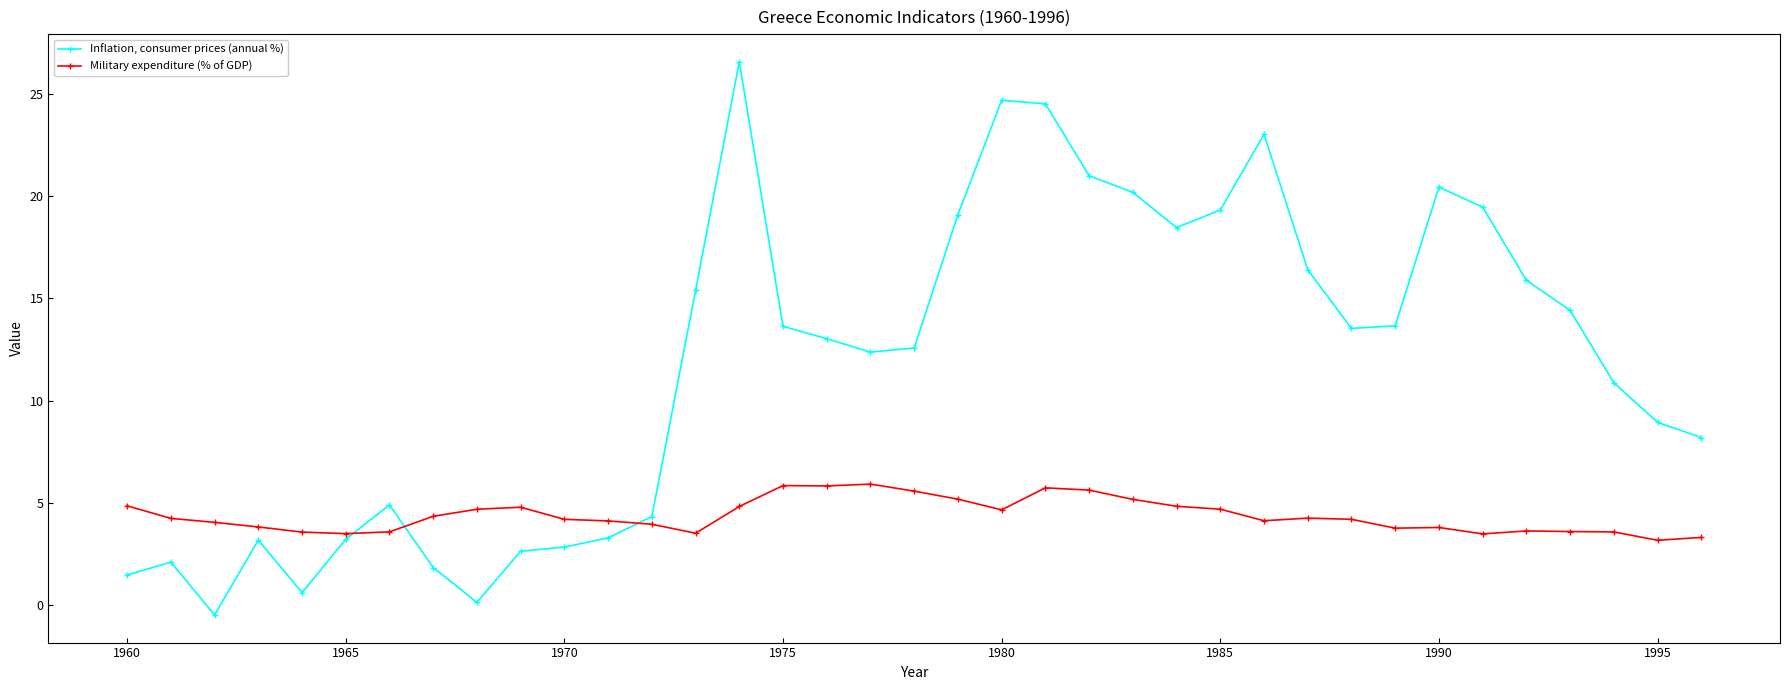

What is the highest value of the Inflation, consumer prices (annual %) series?

26.6